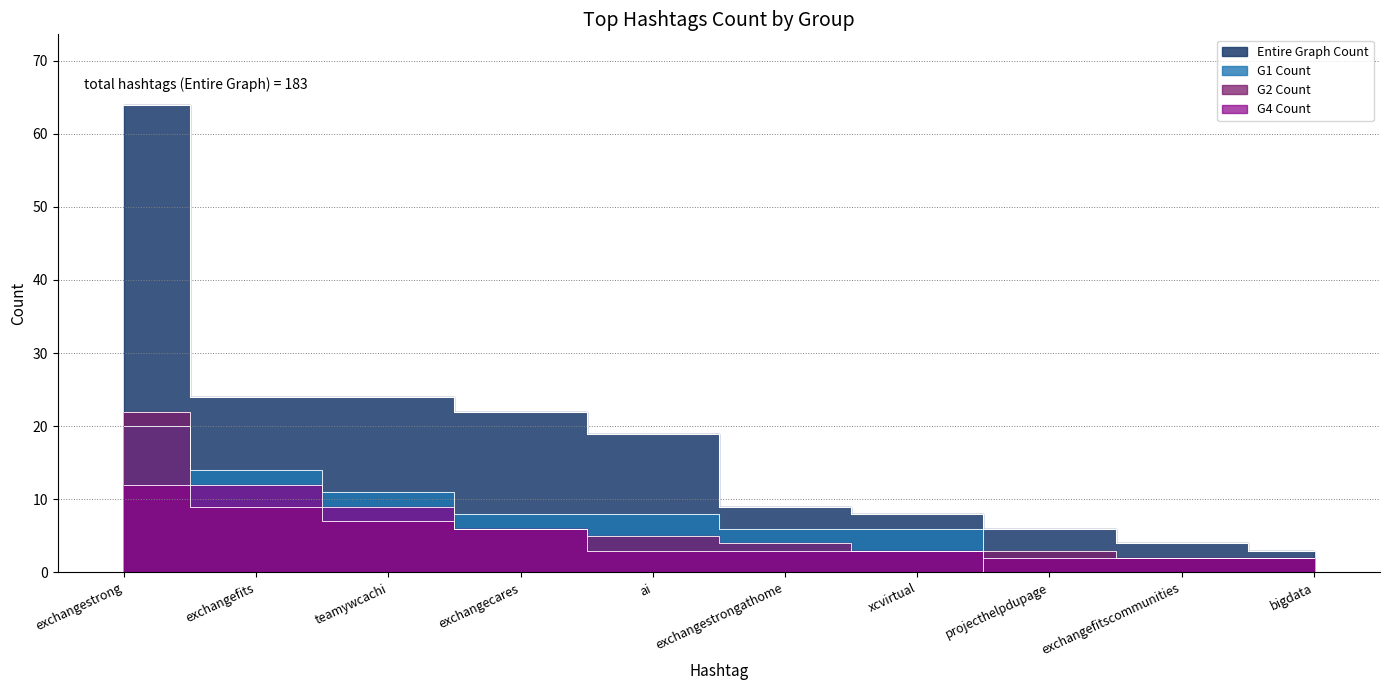

Between teamywcachi and bigdata, which series saw the biggest shift?

Entire Graph Count